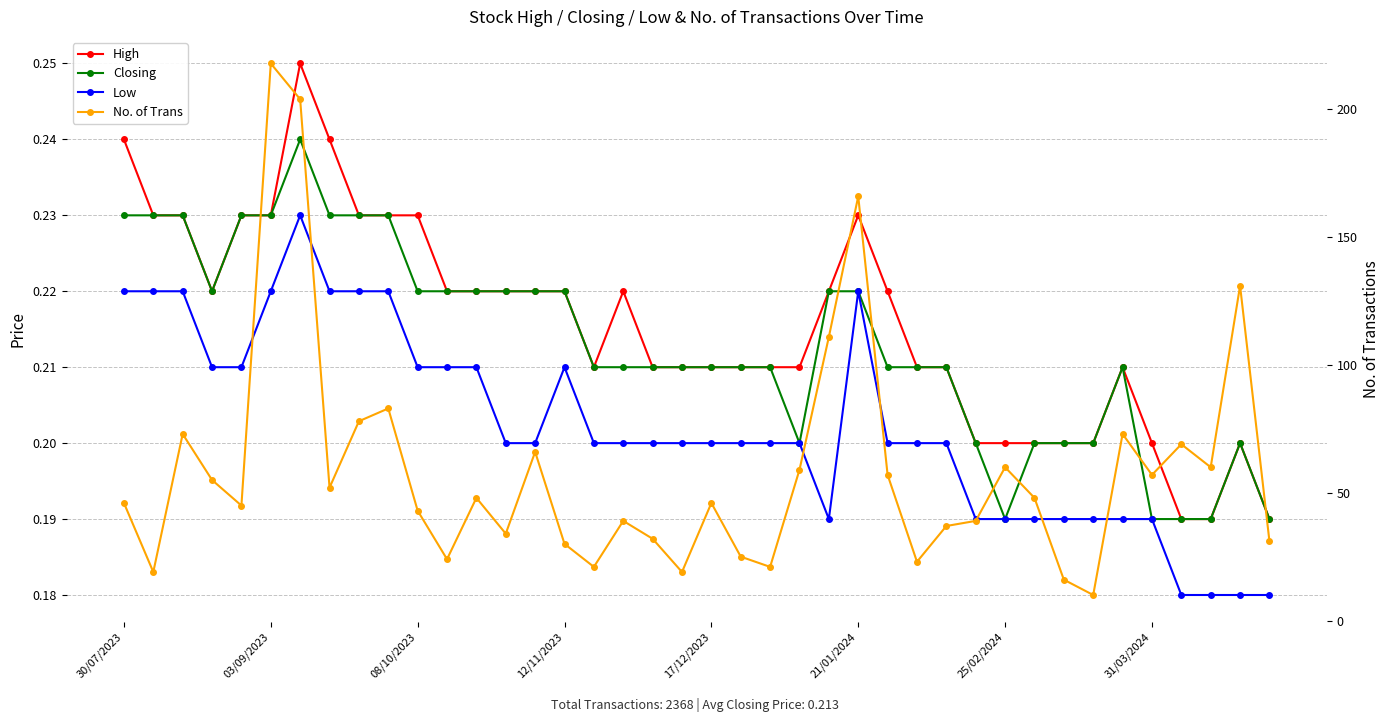

How many lines are shown in the chart?

4